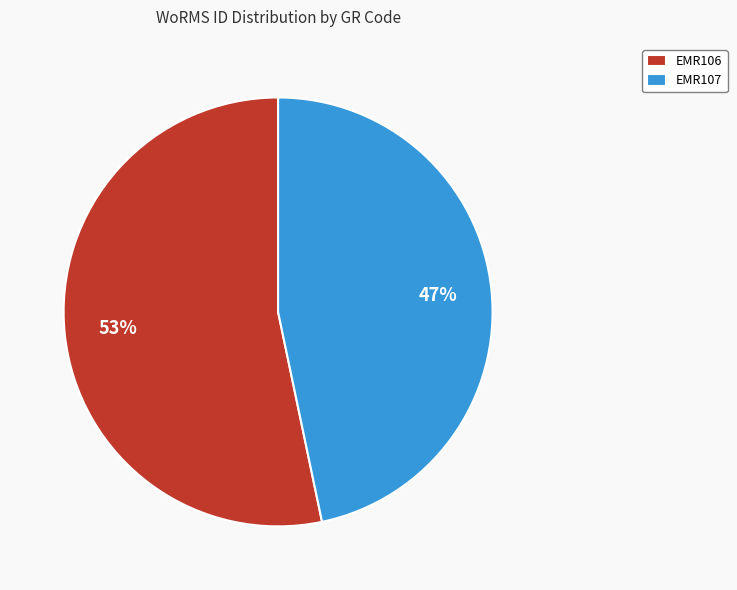

What is the smallest slice in the pie chart?

EMR107